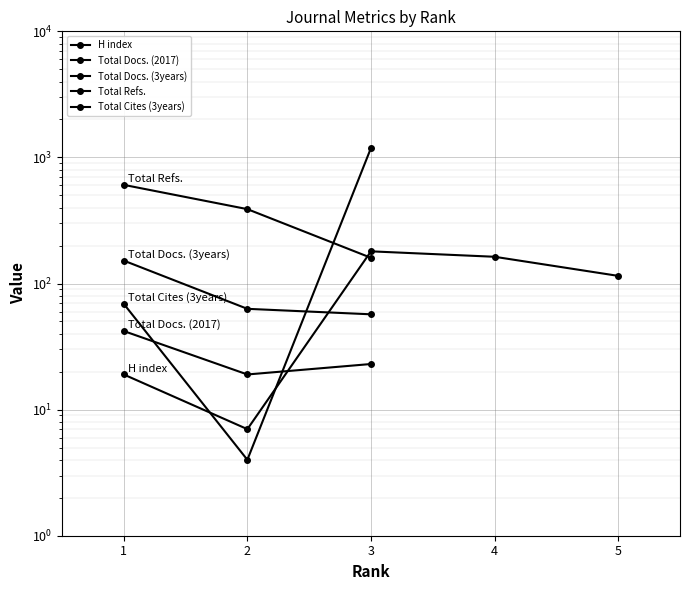

True or false: Total Docs. (3years) and Total Refs. intersect in this chart.

False